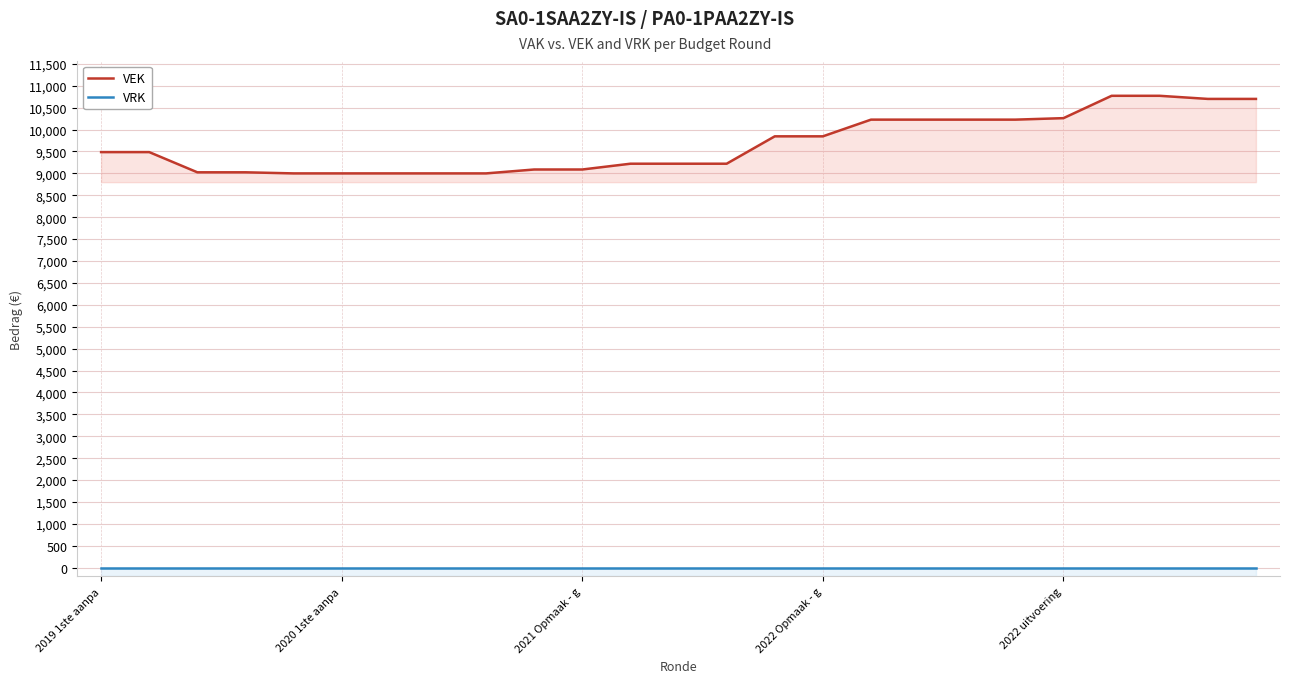

True or false: VEK and VRK intersect in this chart.

False